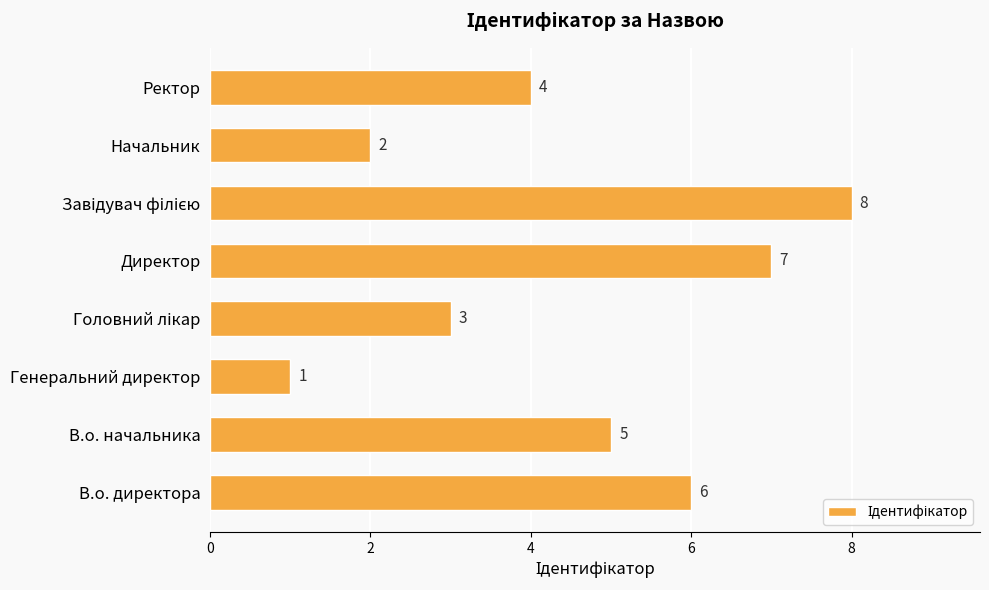

Which label corresponds to the smallest value in the chart?

Генеральний директор